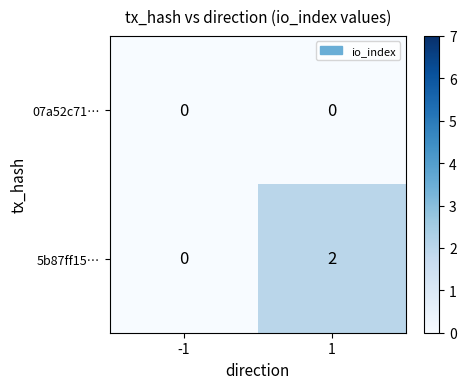

Which series has the largest total across all categories?

5b87ff15…